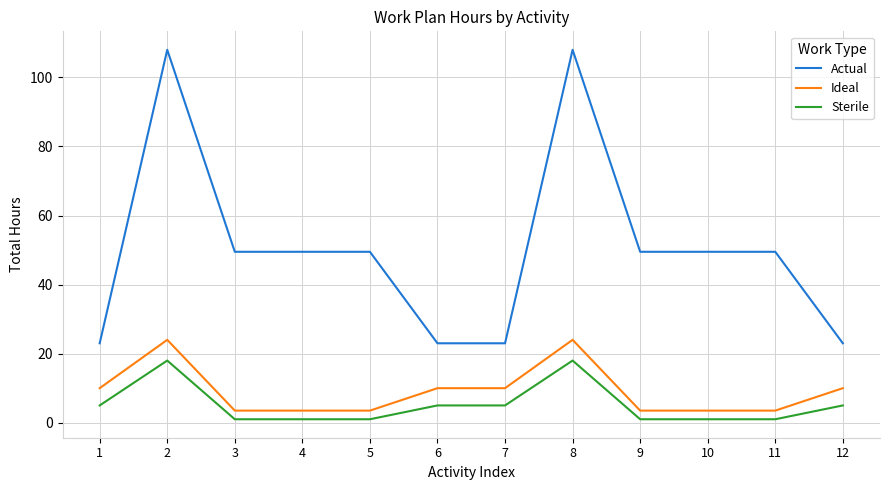

Is it true that Actual equals 8.7 at 7?

False